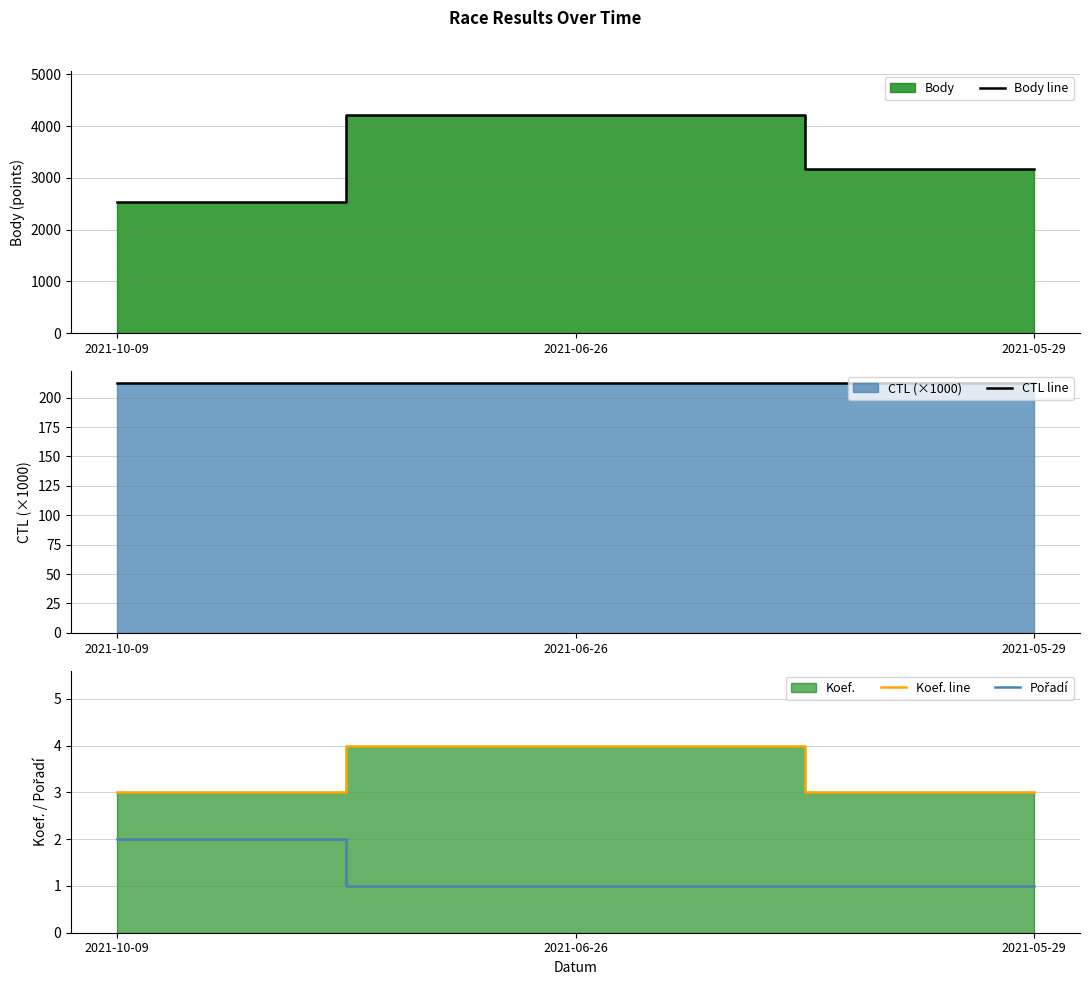

What is the label of the 1st point from the right?

2021-05-29